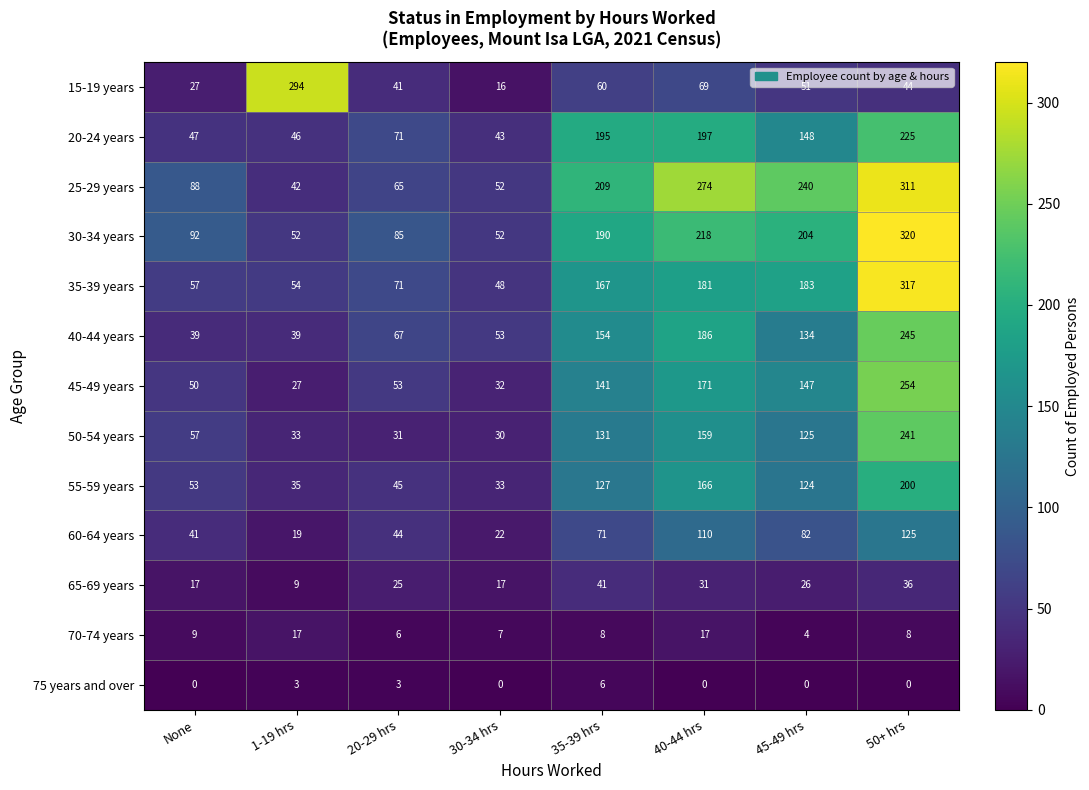

What is the difference between the 60-64 years values at 50+ hrs and None?

84